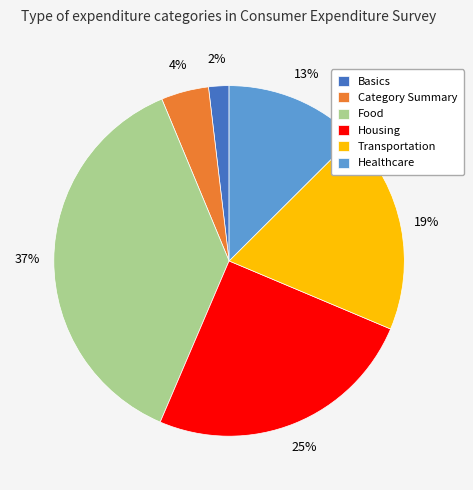

Rank the categories by value from highest to lowest.

Food, Housing, Transportation, Healthcare, Category Summary, Basics